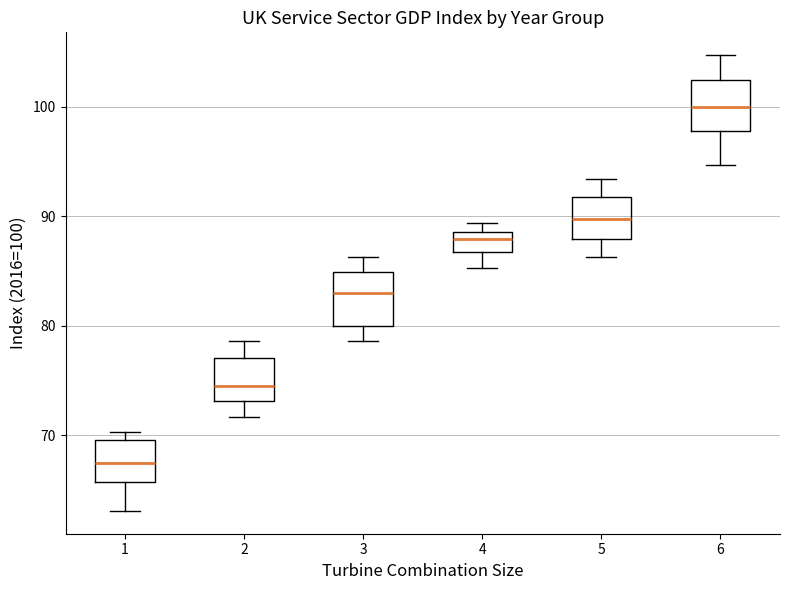

Reading left to right, read every box against the y-axis: the position of its median line, the range the box covers, and the ends of its whiskers. The values are not printed on the chart, so give them approximately, as read against the axis.

1: median 67, box 66 to 70, whiskers 63 to 70 (just above the box's upper edge)
2: median 75, box 73 to 77, whiskers 72 to 79
3: median 83, box 80 to 85, whiskers 79 to 86
4: median 88, box 87 to 89, whiskers 85 to 89 (just above the box's upper edge)
5: median 90, box 88 to 92, whiskers 86 to 93
6: median 100, box 98 to 102, whiskers 95 to 105